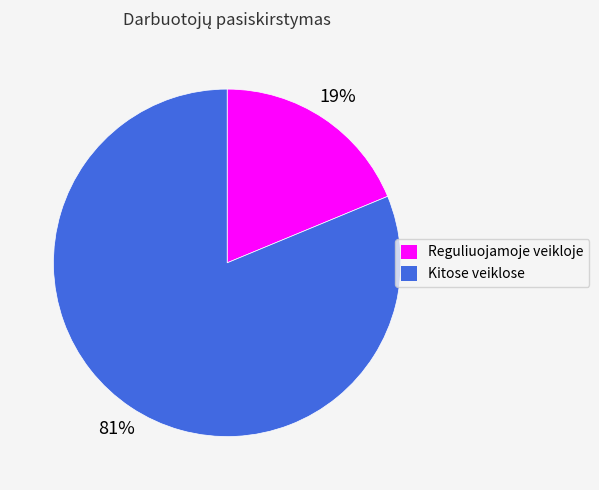

How many segments does this pie chart have?

2